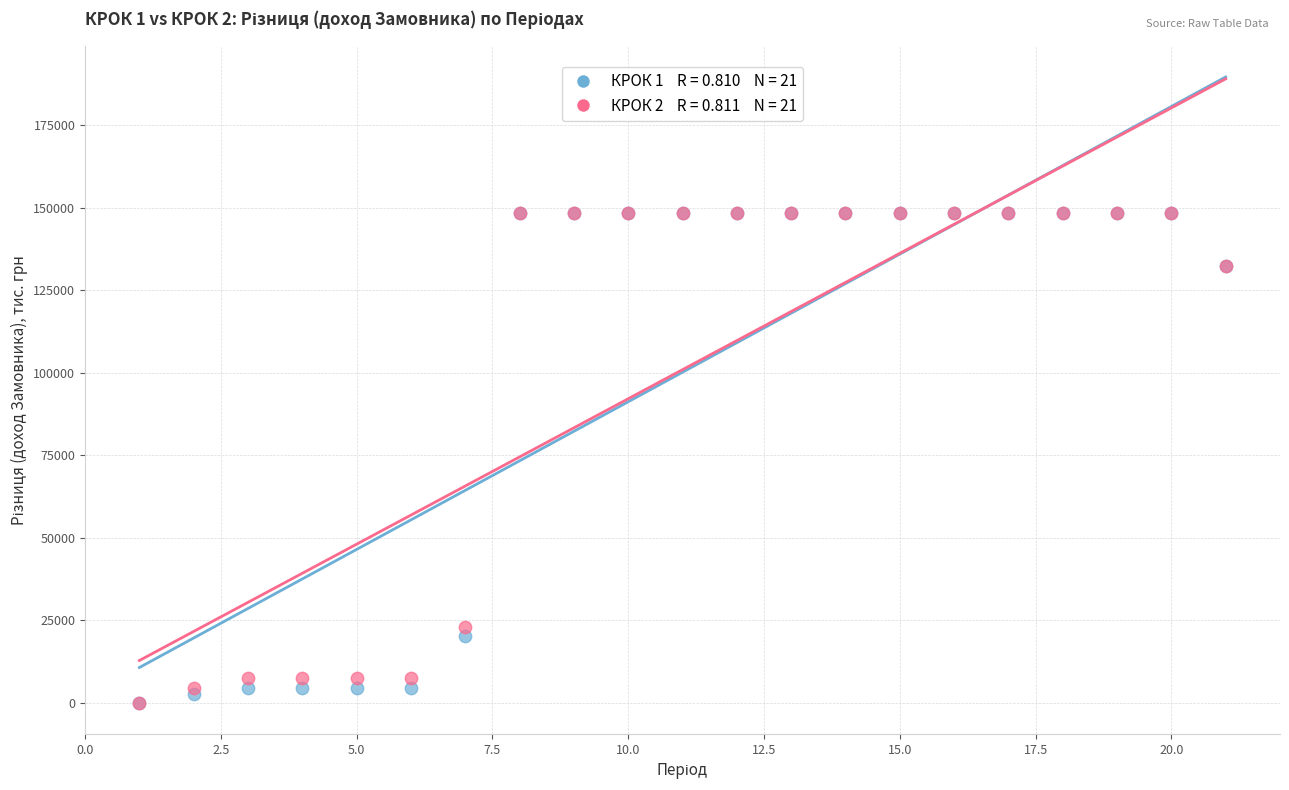

Across all series, what Y value is closest to 74205?

22871.5